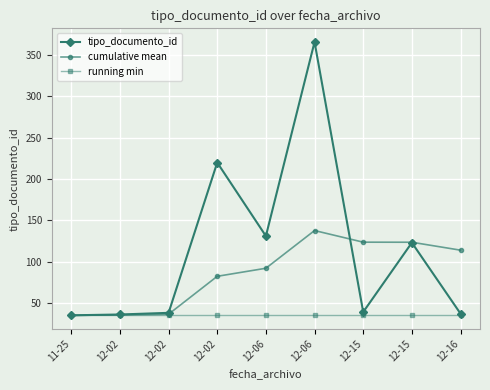

At 12-02, list the series in order from largest to smallest.

tipo_documento_id, cumulative mean, running min